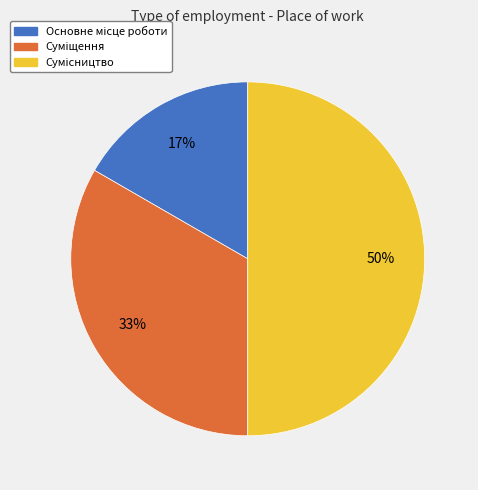

To the nearest percent, what is the average slice percentage?

33%